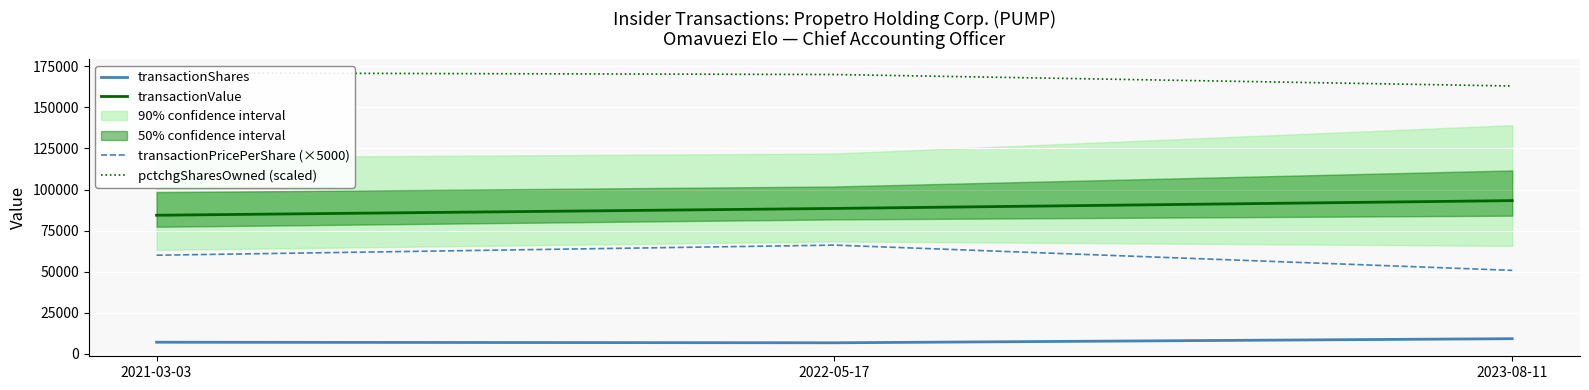

What are all the series names shown in the legend?

transactionShares, transactionValue, transactionPricePerShare (×5000), pctchgSharesOwned (scaled)